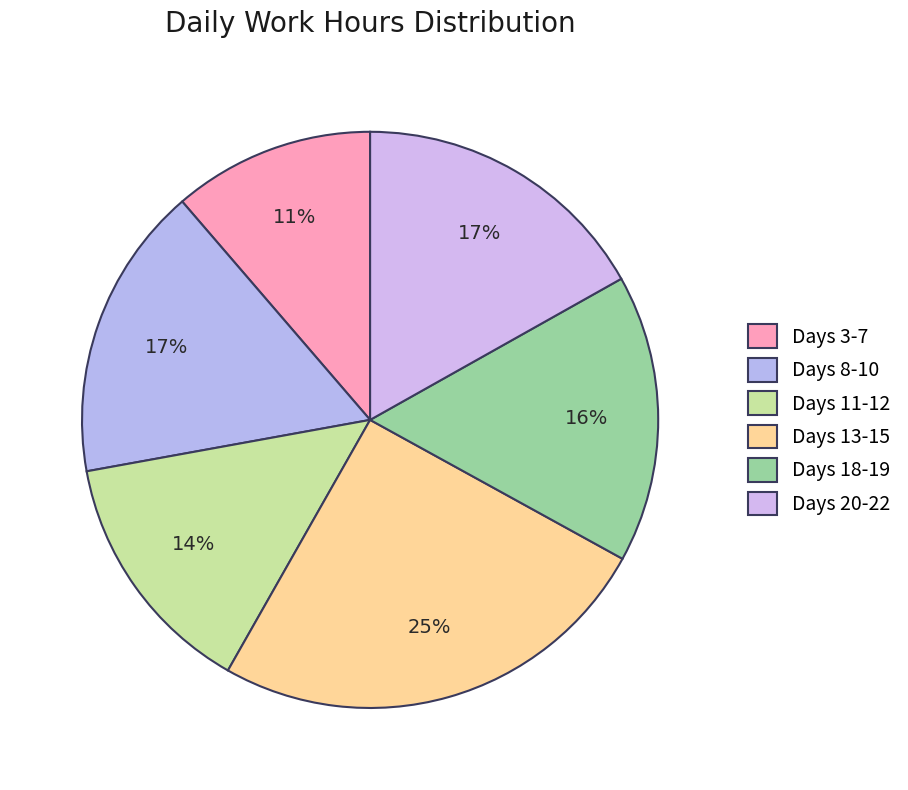

How many slices are in this pie chart?

6